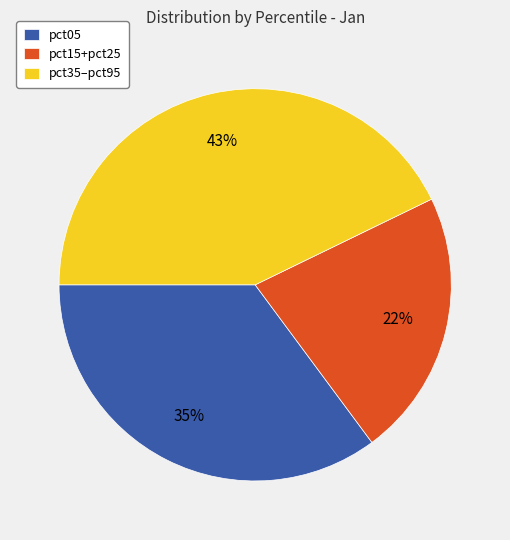

Does any single category account for the majority?

No